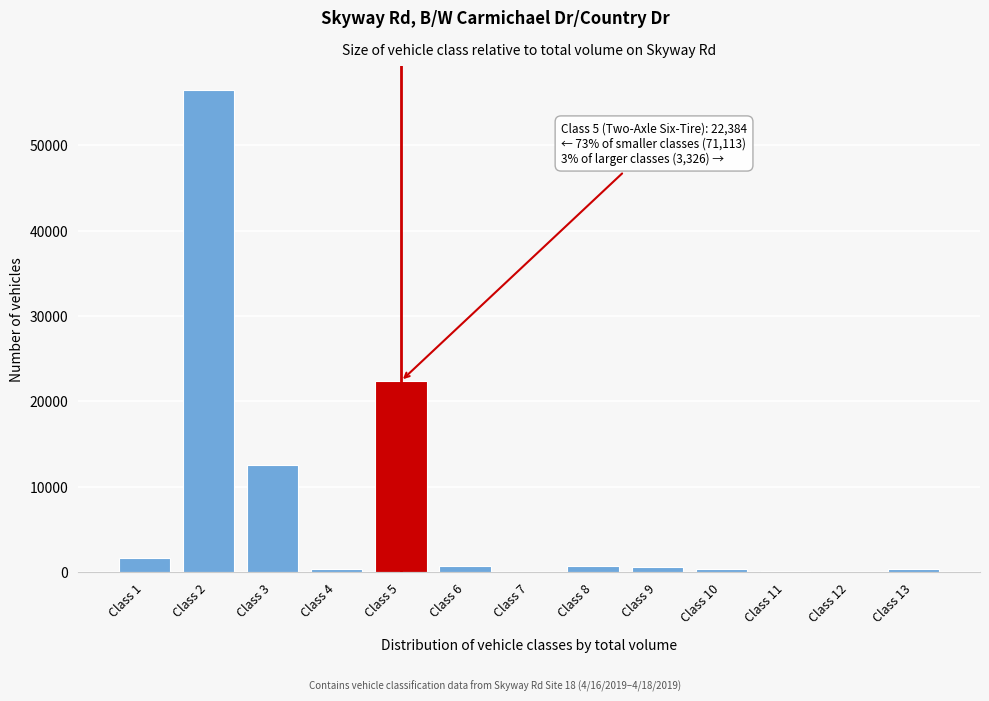

What is the maximum value shown in the chart?

56465